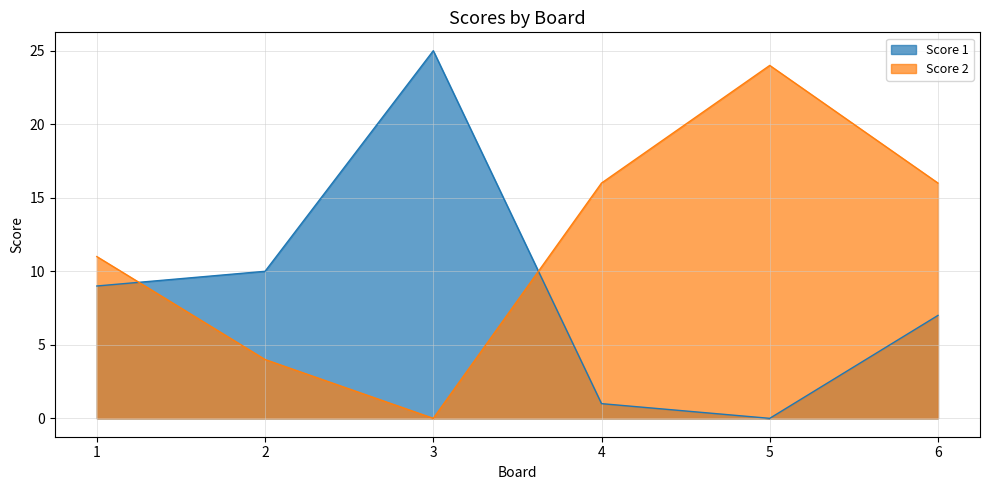

How many series are shown in this chart?

2